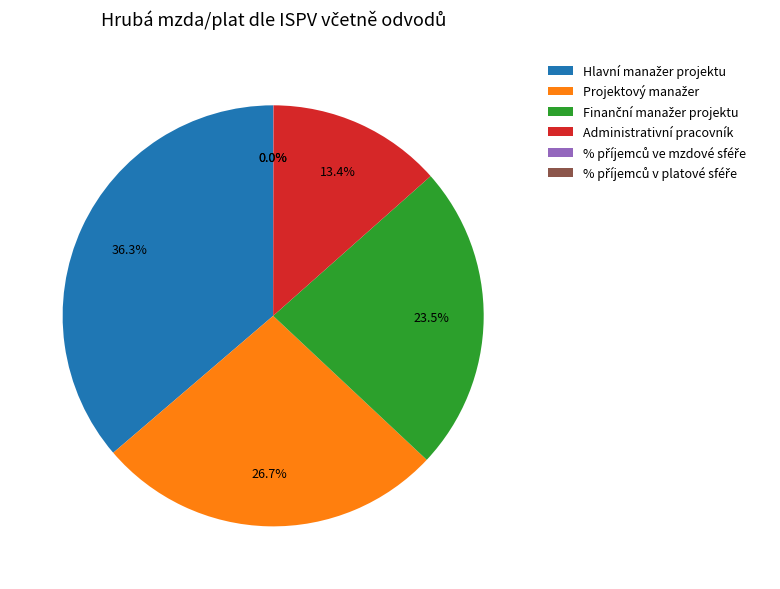

To the nearest percent, what is the difference between the largest and smallest slice percentages?

36%